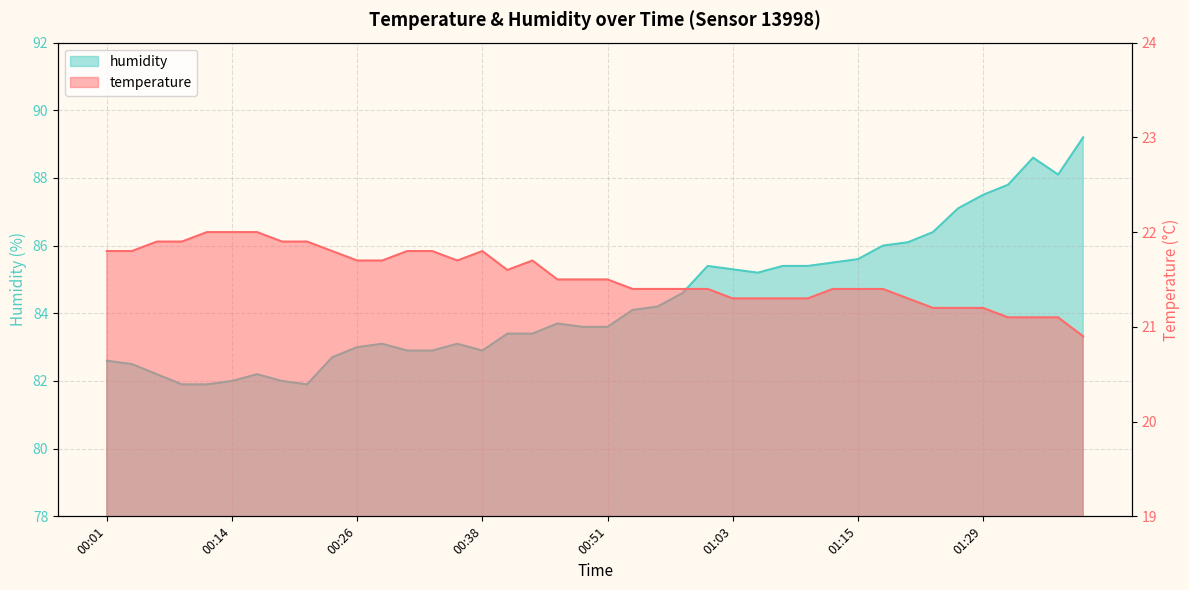

Which series has the largest range (max minus min)?

humidity